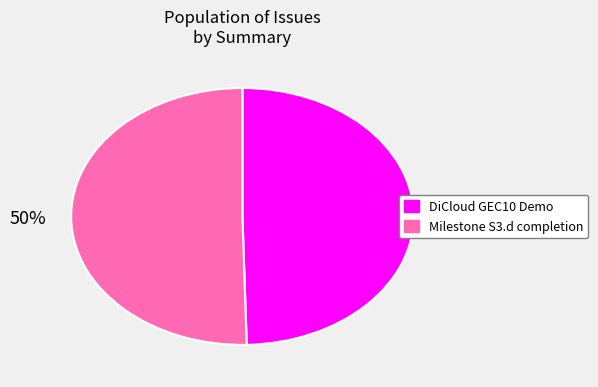

Combined, do DiCloud GEC10 Demo and Milestone S3.d completion account for over 50%?

Yes